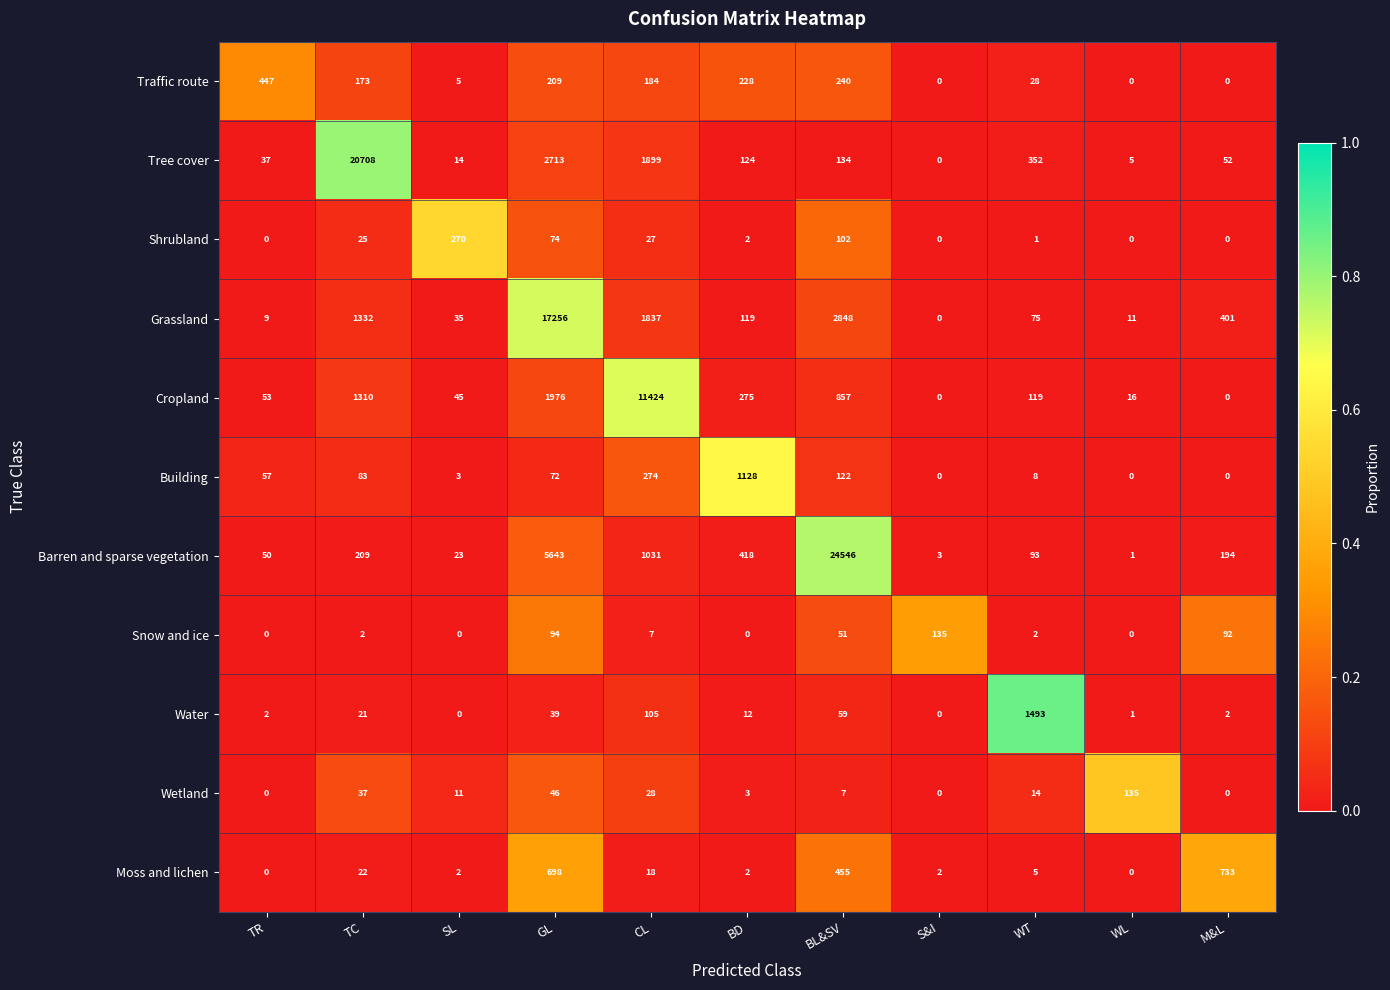

What is the total value across all series at GL?

28820